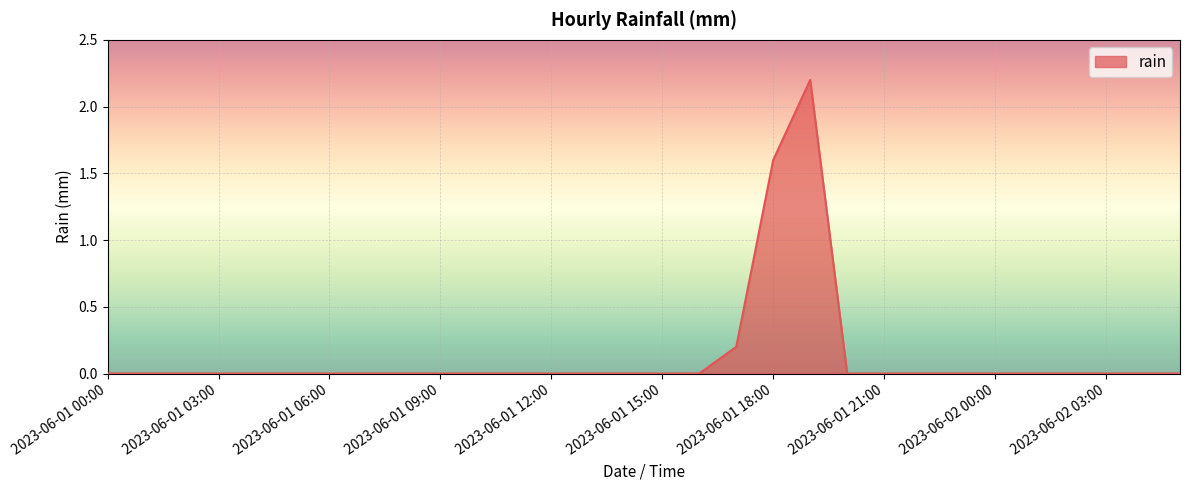

What is the greatest value displayed?

2.2